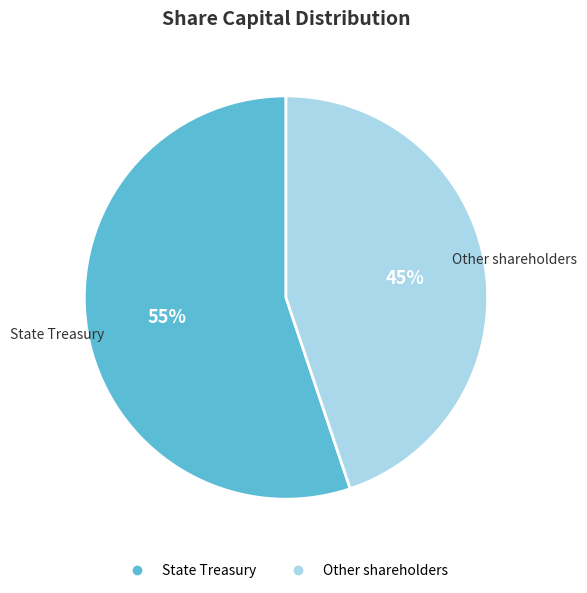

Combined, do Other shareholders and State Treasury account for over 50%?

Yes